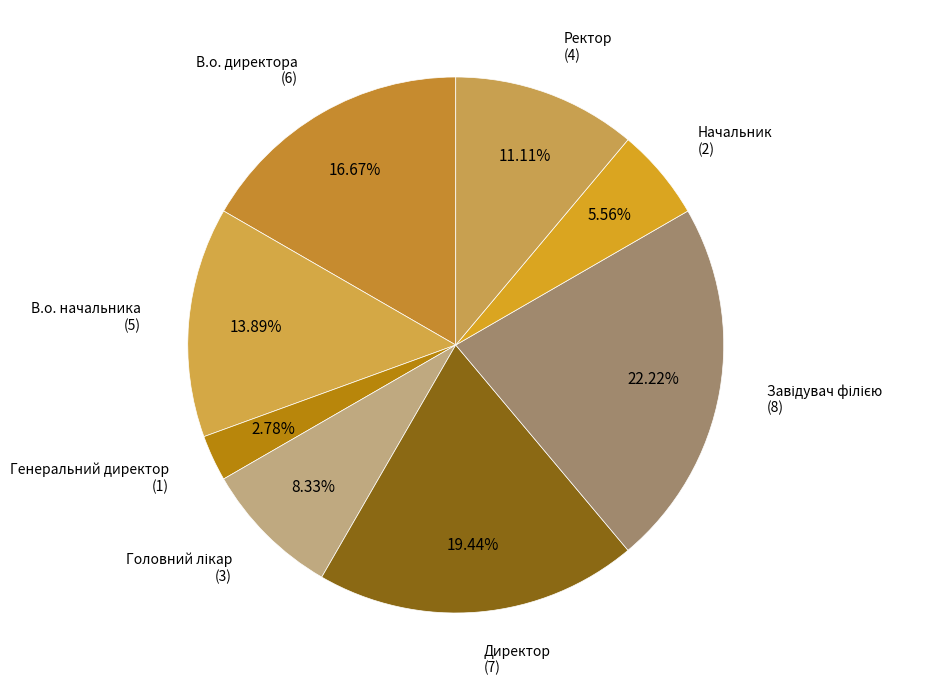

How many segments does this pie chart have?

8